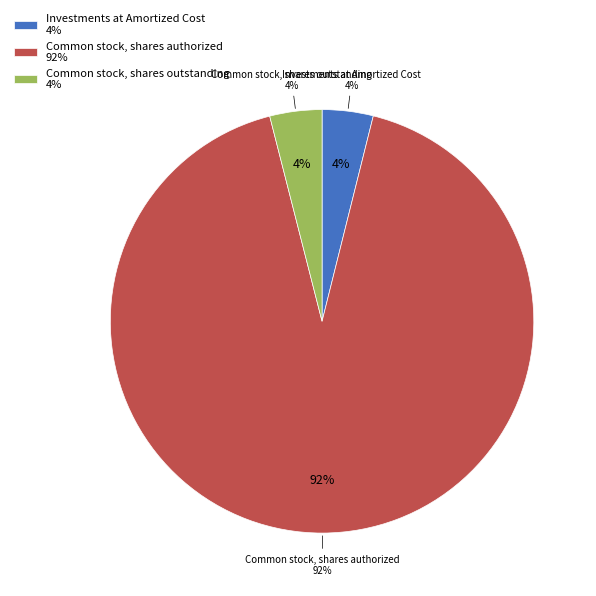

Which category has the biggest portion of the pie?

Common stock, shares authorized